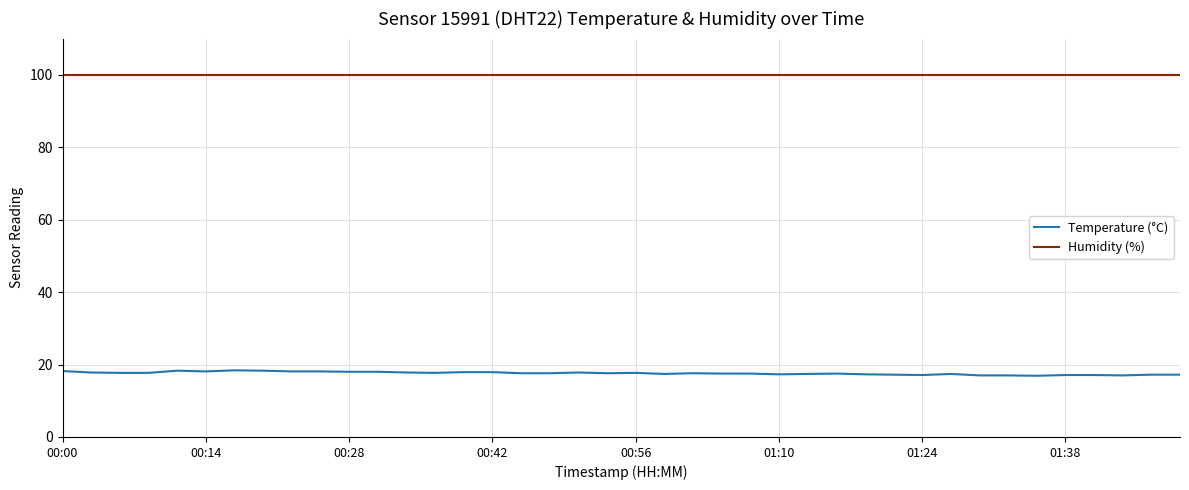

True or false: Temperature (°C) and Humidity (%) intersect in this chart.

False